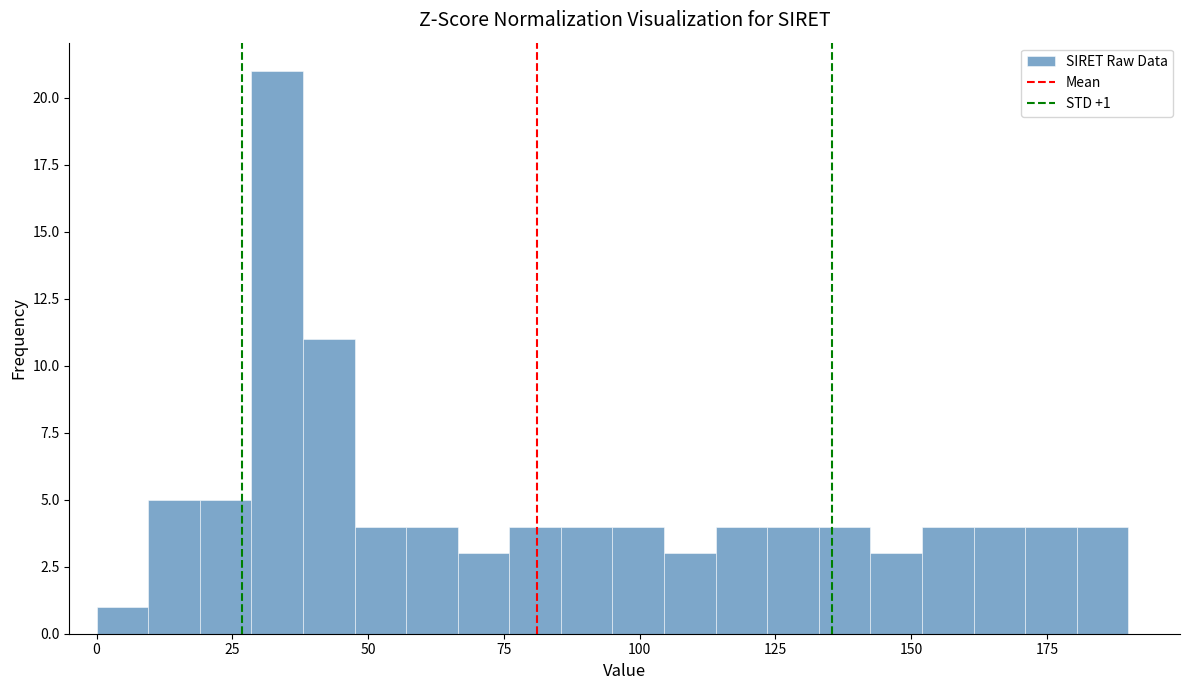

Around what value on the x-axis is the tallest bar? Give the approximate position of its centre, as read against the axis.

35